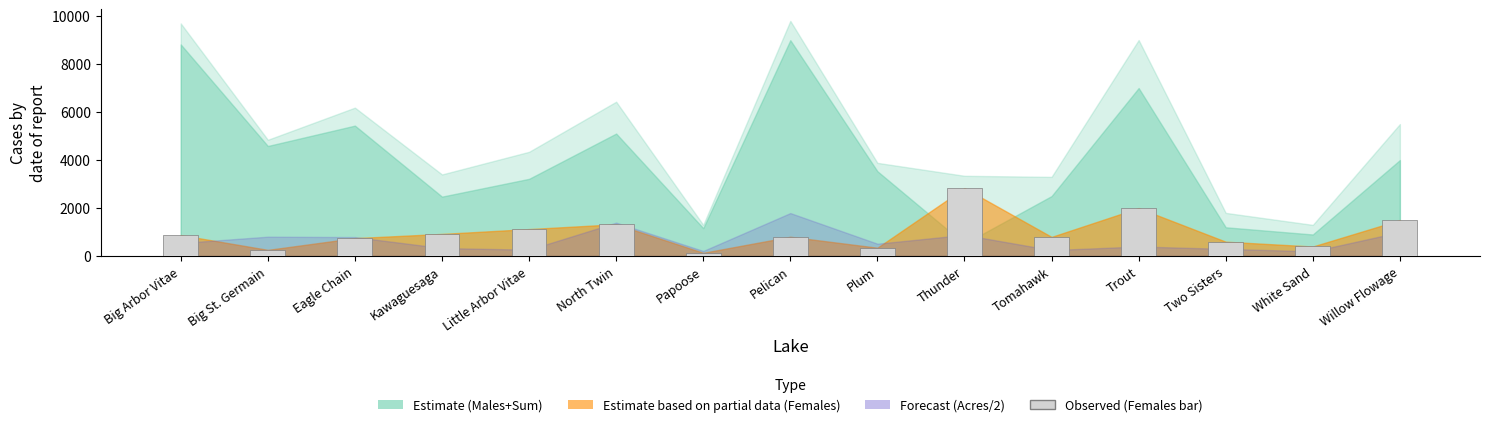

True or false: the data shows 1487 at Thunder.

False